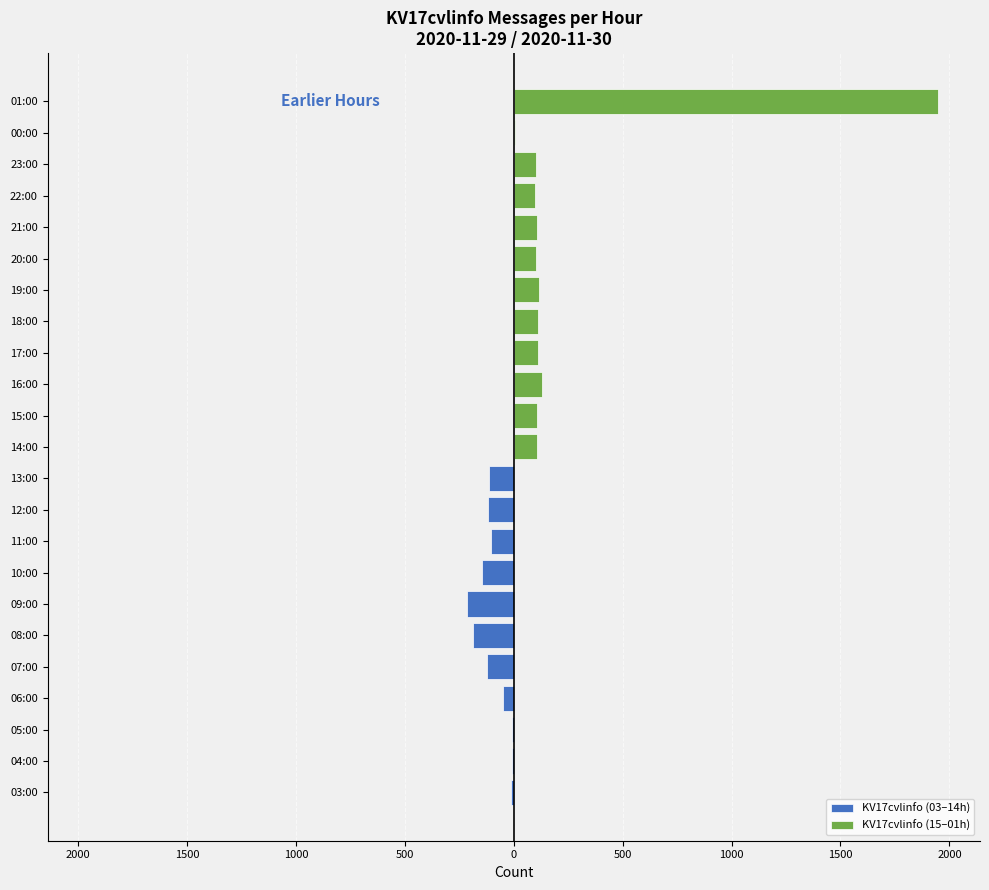

At which label is the value closest to 975?

09:00